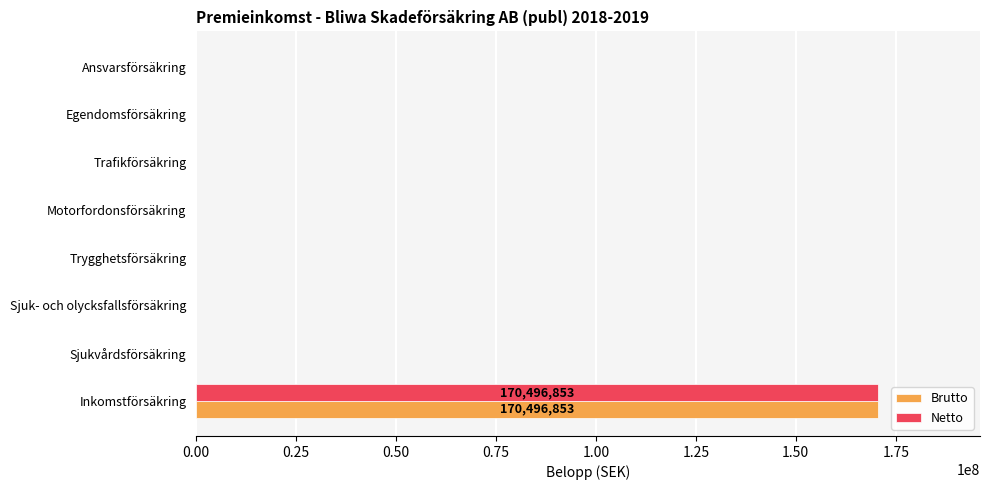

True or false: Netto has a value of 0 at Trygghetsförsäkring.

True